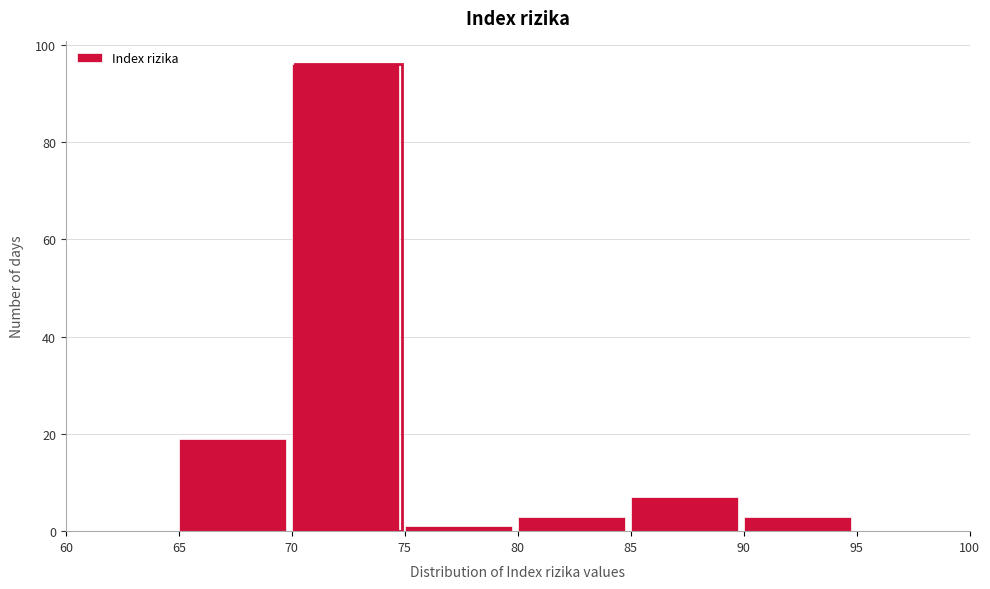

What is the height of the bar covering 65 to 70 on the x-axis? The values are not printed on the chart, so give them approximately, as read against the axis.

20